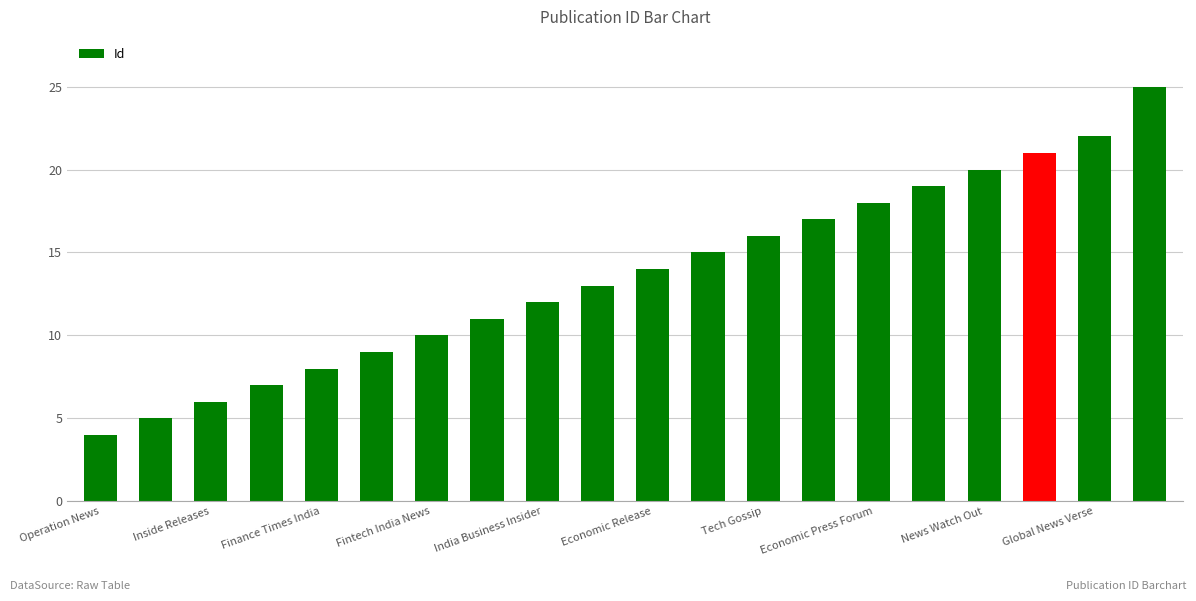

What is the average value?

14